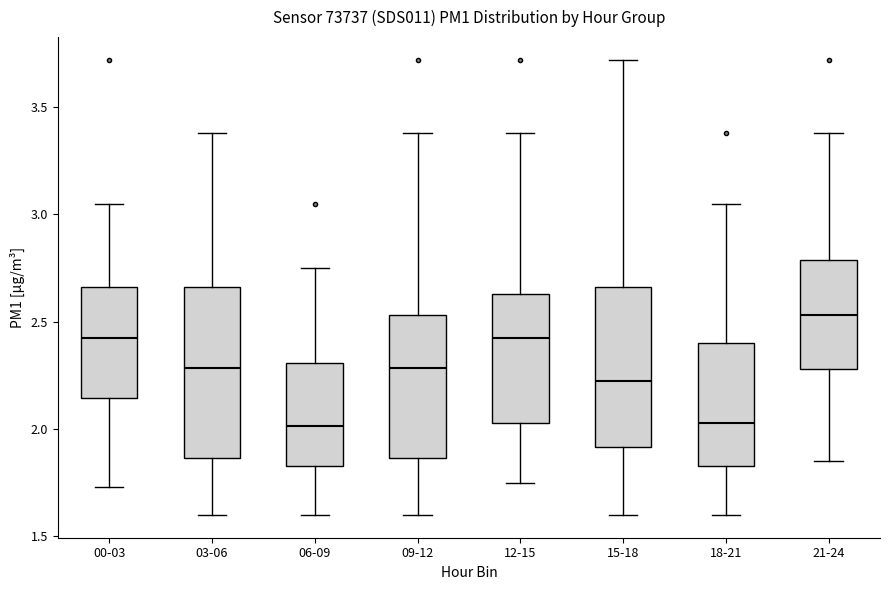

Reading left to right, transcribe this box plot: for each box, give where its median line is, the range the box spans, and where its two whiskers end, as read against the y-axis. The values are not printed on the chart, so give them approximately, as read against the axis.

00-03: median 2.45, box 2.15 to 2.65, whiskers 1.75 to 3.05
03-06: median 2.30, box 1.85 to 2.65, whiskers 1.60 to 3.40
06-09: median 2.00, box 1.85 to 2.30, whiskers 1.60 to 2.75
09-12: median 2.30, box 1.85 to 2.55, whiskers 1.60 to 3.40
12-15: median 2.45, box 2.05 to 2.65, whiskers 1.75 to 3.40
15-18: median 2.25, box 1.90 to 2.65, whiskers 1.60 to 3.70
18-21: median 2.05, box 1.85 to 2.40, whiskers 1.60 to 3.05
21-24: median 2.55, box 2.30 to 2.80, whiskers 1.85 to 3.40